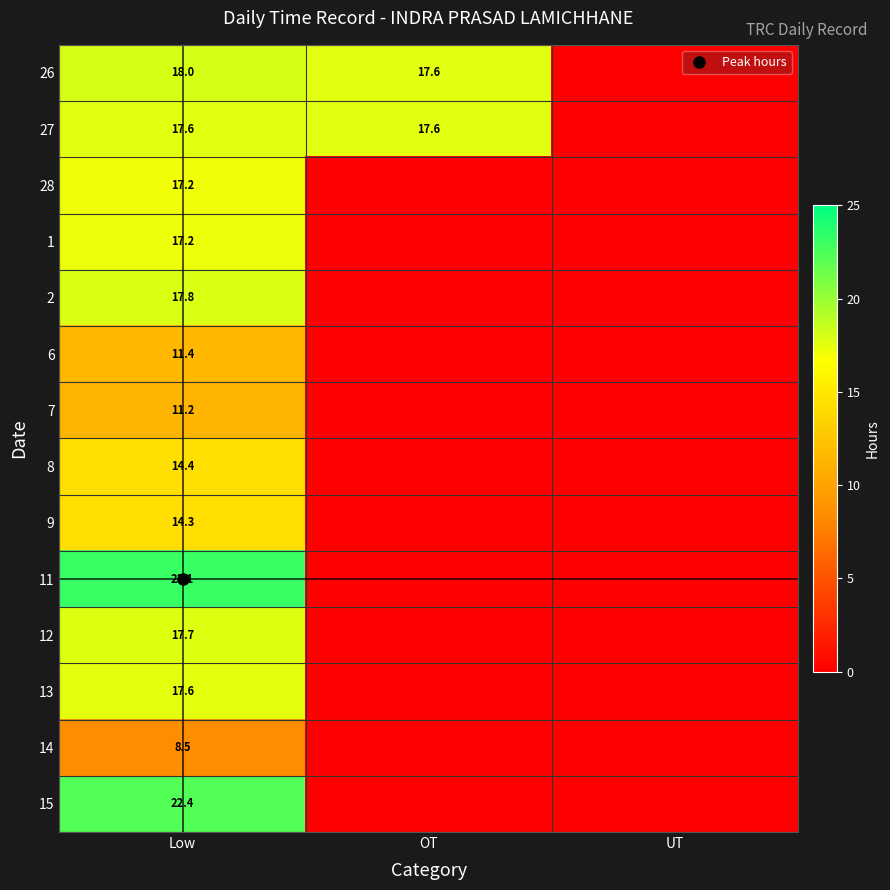

True or false: 1 has a value of 0.0 at OT.

True